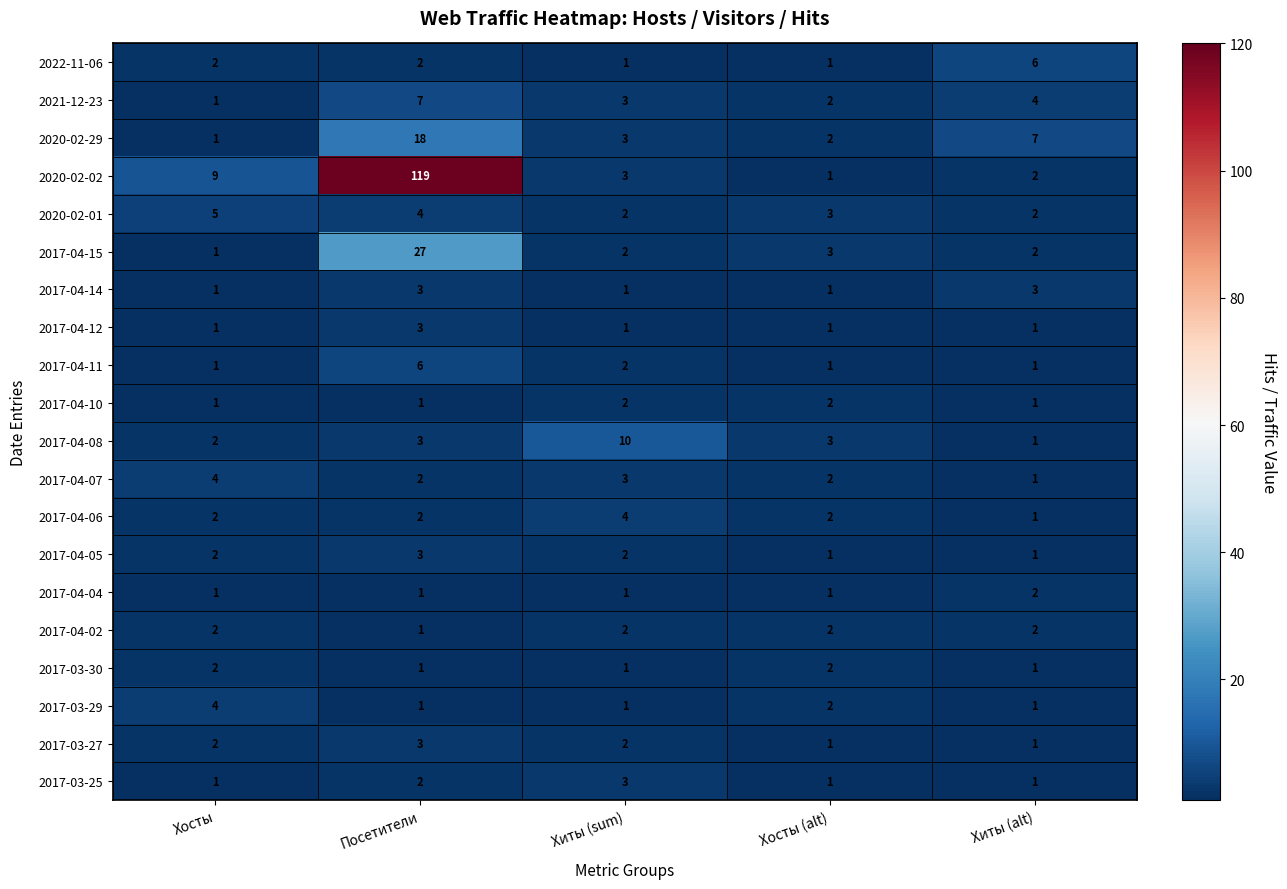

Is it true that 2017-04-02 equals 2 at Хосты (alt)?

True